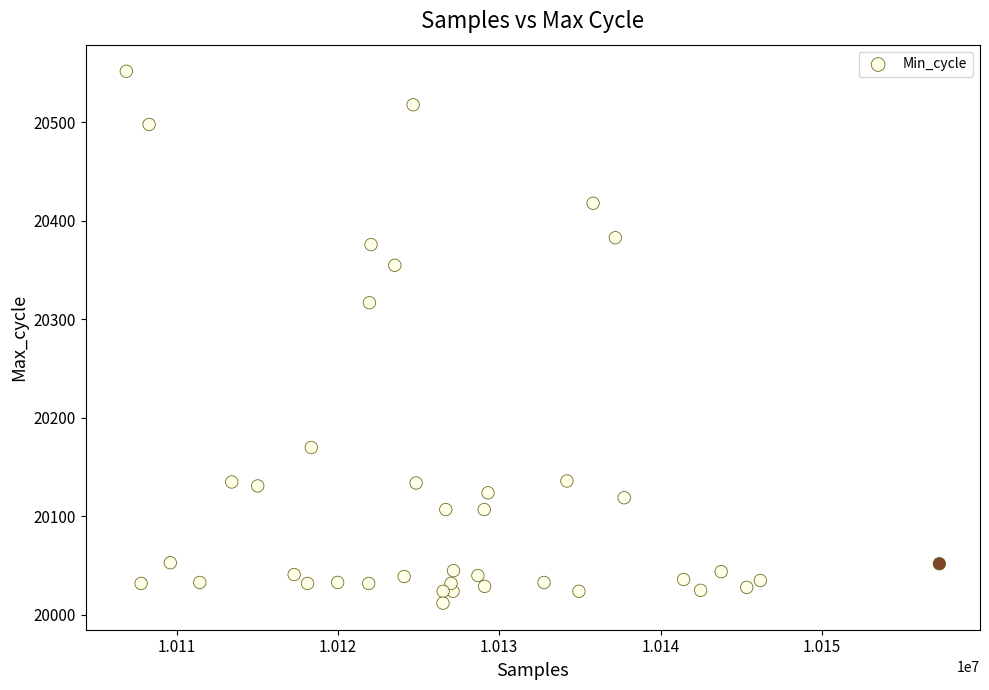

What Y value in the scatter plot is closest to 20282?

20317